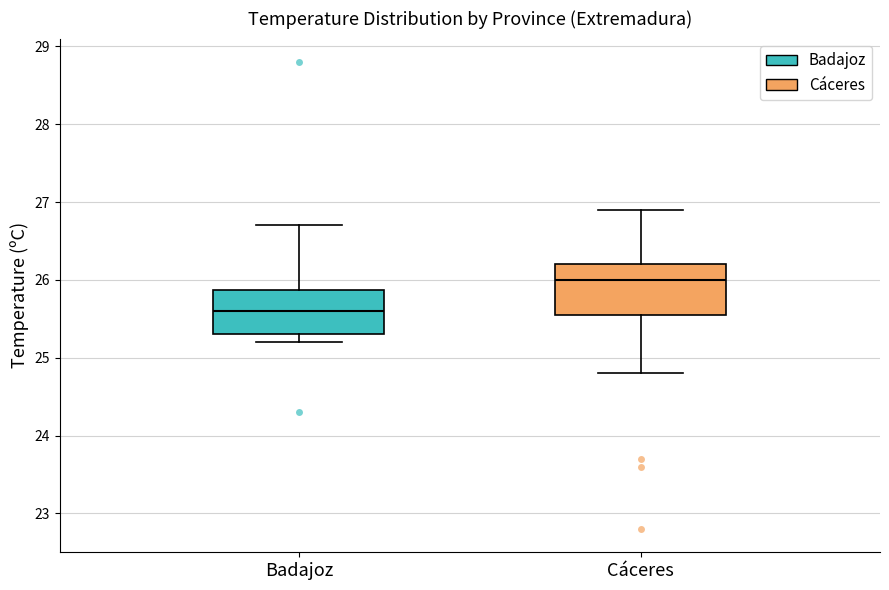

Reading left to right, transcribe this box plot: for each box, give where its median line is, the range the box spans, and where its two whiskers end, as read against the y-axis. The values are not printed on the chart, so give them approximately, as read against the axis.

Badajoz: median 25.6, box 25.3 to 25.9, whiskers 25.2 to 26.7
Cáceres: median 26.0, box 25.6 to 26.2, whiskers 24.8 to 26.9